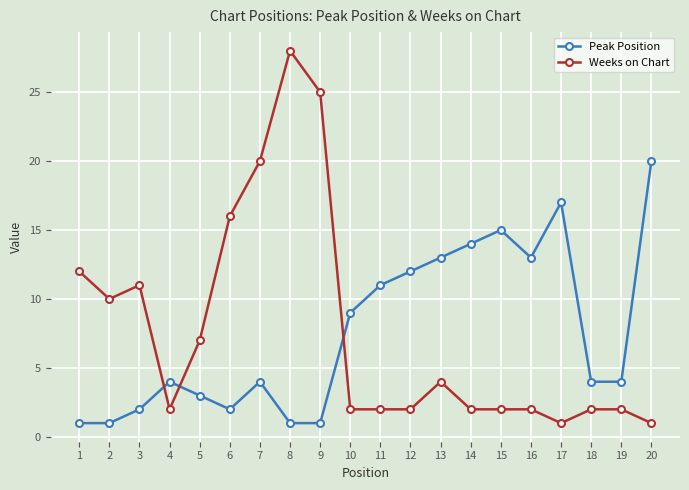

What is the value of the Peak Position point at the 3rd from the left?

2